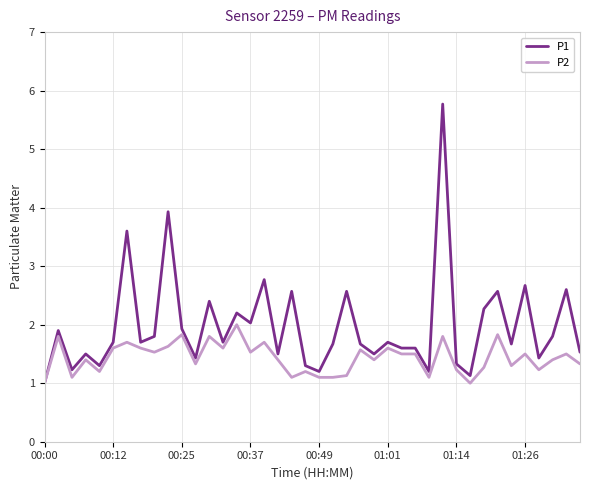

Rank the series by their maximum value, from highest to lowest.

P1, P2